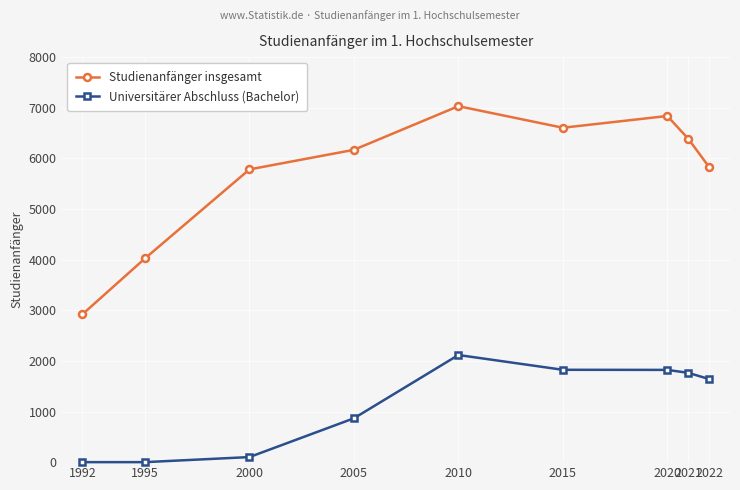

At which category does Studienanfänger insgesamt reach its first local peak?

2010